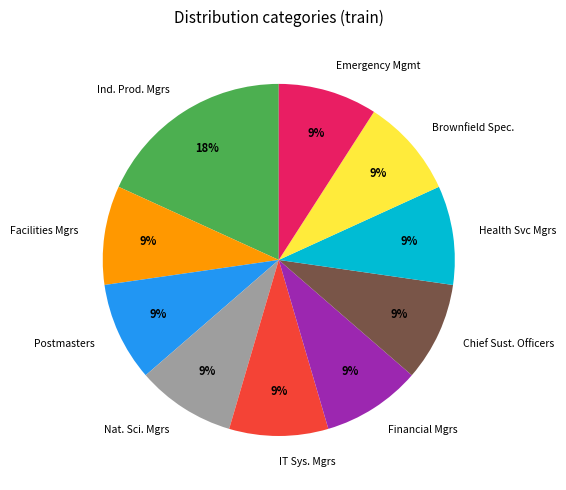

Do IT Sys. Mgrs and Emergency Mgmt together represent more than half of the pie?

No